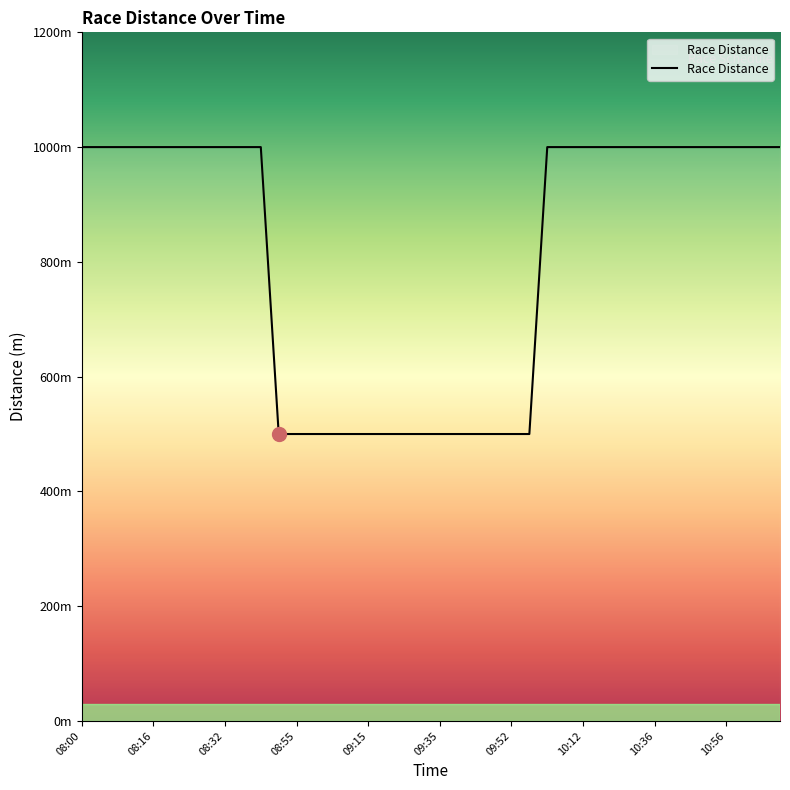

Does the chart have visible grid lines?

No